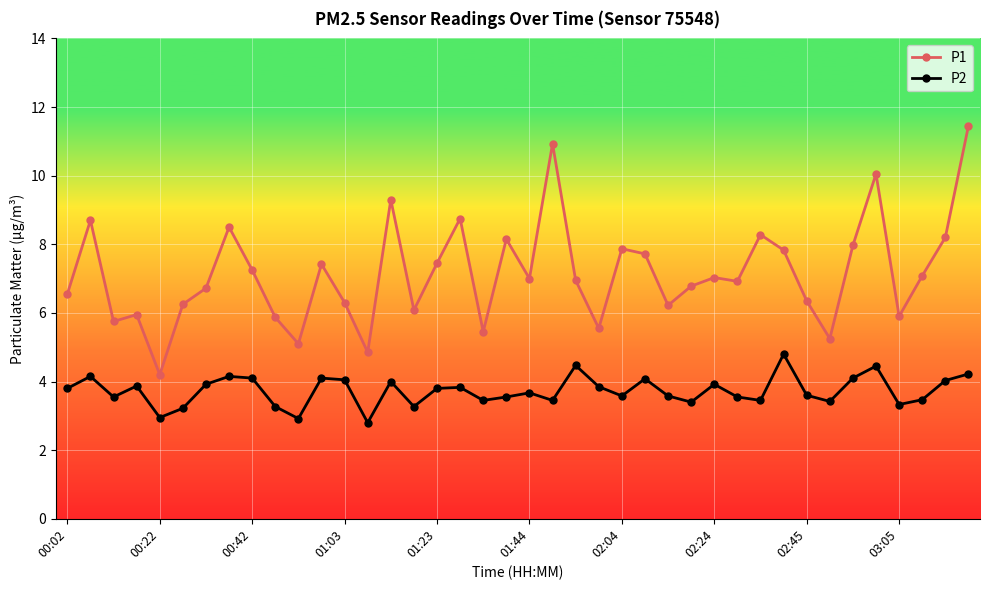

Does the chart have visible grid lines?

Yes